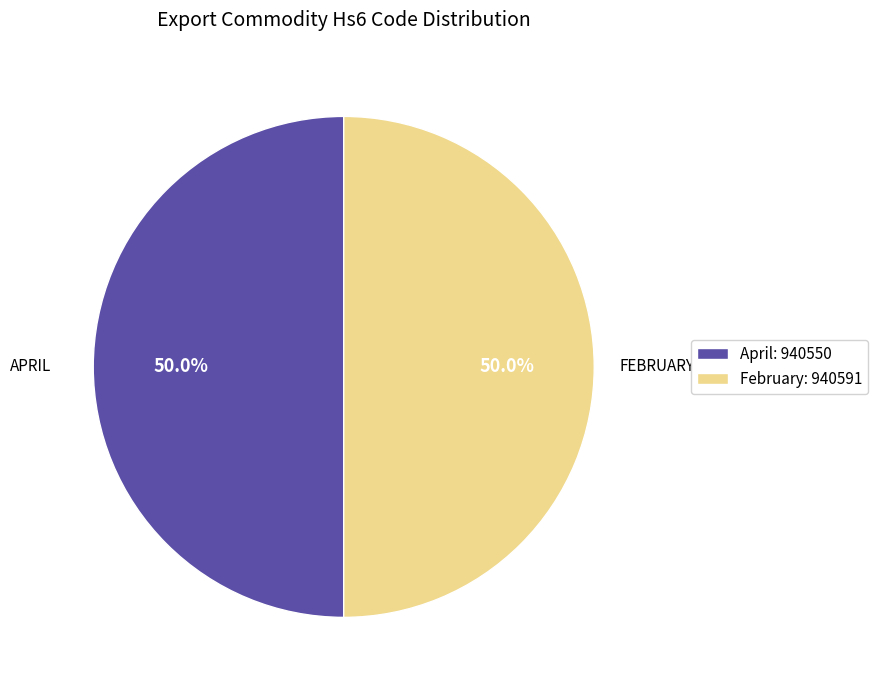

How many segments does this pie chart have?

2